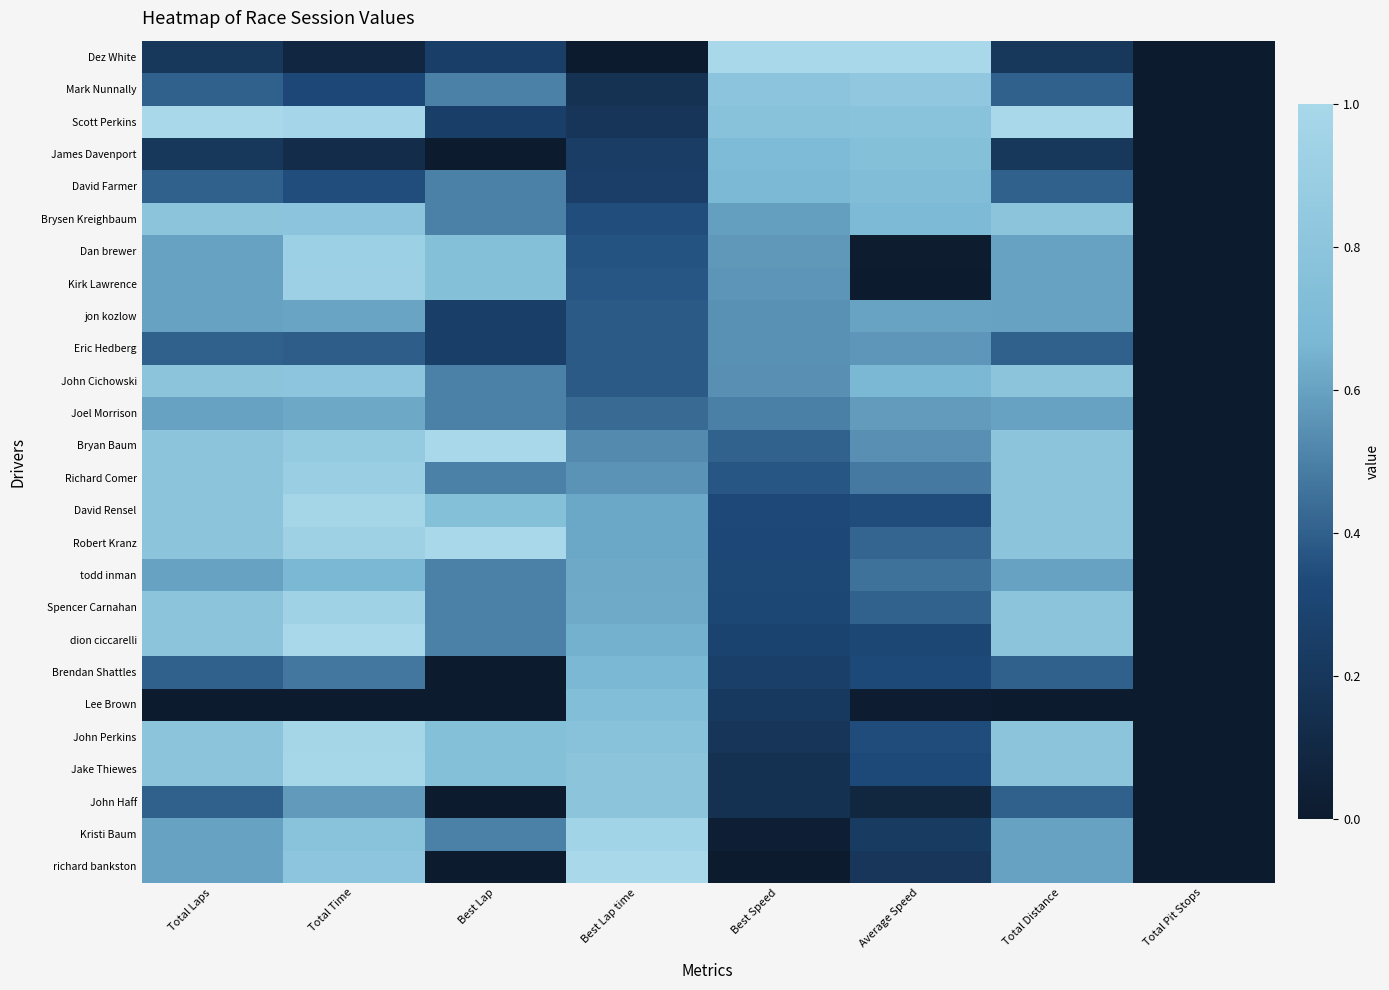

Reading left to right, extract all data points from this chart.

Dez White: Total Laps=0.2	Total Time=0.1	Best Lap=0.2	Best Lap time=0.0	Best Speed=1.0	Average Speed=1.0	Total Distance=0.2	Total Pit Stops=0.0
Mark Nunnally: Total Laps=0.4	Total Time=0.3	Best Lap=0.5	Best Lap time=0.2	Best Speed=0.8	Average Speed=0.8	Total Distance=0.4	Total Pit Stops=0.0
Scott Perkins: Total Laps=1.0	Total Time=1.0	Best Lap=0.2	Best Lap time=0.2	Best Speed=0.8	Average Speed=0.8	Total Distance=1.0	Total Pit Stops=0.0
James Davenport: Total Laps=0.2	Total Time=0.1	Best Lap=0.0	Best Lap time=0.2	Best Speed=0.7	Average Speed=0.8	Total Distance=0.2	Total Pit Stops=0.0
David Farmer: Total Laps=0.4	Total Time=0.3	Best Lap=0.5	Best Lap time=0.3	Best Speed=0.7	Average Speed=0.7	Total Distance=0.4	Total Pit Stops=0.0
Brysen Kreighbaum: Total Laps=0.8	Total Time=0.8	Best Lap=0.5	Best Lap time=0.3	Best Speed=0.6	Average Speed=0.7	Total Distance=0.8	Total Pit Stops=0.0
Dan brewer: Total Laps=0.6	Total Time=0.9	Best Lap=0.8	Best Lap time=0.4	Best Speed=0.6	Average Speed=0.0	Total Distance=0.6	Total Pit Stops=0.0
Kirk Lawrence: Total Laps=0.6	Total Time=0.9	Best Lap=0.8	Best Lap time=0.4	Best Speed=0.6	Average Speed=0.0	Total Distance=0.6	Total Pit Stops=0.0
jon kozlow: Total Laps=0.6	Total Time=0.6	Best Lap=0.2	Best Lap time=0.4	Best Speed=0.5	Average Speed=0.6	Total Distance=0.6	Total Pit Stops=0.0
Eric Hedberg: Total Laps=0.4	Total Time=0.4	Best Lap=0.2	Best Lap time=0.4	Best Speed=0.5	Average Speed=0.6	Total Distance=0.4	Total Pit Stops=0.0
John Cichowski: Total Laps=0.8	Total Time=0.8	Best Lap=0.5	Best Lap time=0.4	Best Speed=0.5	Average Speed=0.7	Total Distance=0.8	Total Pit Stops=0.0
Joel Morrison: Total Laps=0.6	Total Time=0.6	Best Lap=0.5	Best Lap time=0.4	Best Speed=0.5	Average Speed=0.6	Total Distance=0.6	Total Pit Stops=0.0
Bryan Baum: Total Laps=0.8	Total Time=0.9	Best Lap=1.0	Best Lap time=0.5	Best Speed=0.4	Average Speed=0.5	Total Distance=0.8	Total Pit Stops=0.0
Richard Comer: Total Laps=0.8	Total Time=0.9	Best Lap=0.5	Best Lap time=0.6	Best Speed=0.4	Average Speed=0.5	Total Distance=0.8	Total Pit Stops=0.0
David Rensel: Total Laps=0.8	Total Time=1.0	Best Lap=0.8	Best Lap time=0.6	Best Speed=0.3	Average Speed=0.3	Total Distance=0.8	Total Pit Stops=0.0
Robert Kranz: Total Laps=0.8	Total Time=0.9	Best Lap=1.0	Best Lap time=0.6	Best Speed=0.3	Average Speed=0.4	Total Distance=0.8	Total Pit Stops=0.0
todd inman: Total Laps=0.6	Total Time=0.7	Best Lap=0.5	Best Lap time=0.6	Best Speed=0.3	Average Speed=0.5	Total Distance=0.6	Total Pit Stops=0.0
Spencer Carnahan: Total Laps=0.8	Total Time=0.9	Best Lap=0.5	Best Lap time=0.6	Best Speed=0.3	Average Speed=0.4	Total Distance=0.8	Total Pit Stops=0.0
dion ciccarelli: Total Laps=0.8	Total Time=1.0	Best Lap=0.5	Best Lap time=0.6	Best Speed=0.3	Average Speed=0.3	Total Distance=0.8	Total Pit Stops=0.0
Brendan Shattles: Total Laps=0.4	Total Time=0.5	Best Lap=0.0	Best Lap time=0.7	Best Speed=0.3	Average Speed=0.3	Total Distance=0.4	Total Pit Stops=0.0
Lee Brown: Total Laps=0.0	Total Time=0.0	Best Lap=0.0	Best Lap time=0.7	Best Speed=0.2	Average Speed=0.0	Total Distance=0.0	Total Pit Stops=0.0
John Perkins: Total Laps=0.8	Total Time=1.0	Best Lap=0.8	Best Lap time=0.8	Best Speed=0.2	Average Speed=0.3	Total Distance=0.8	Total Pit Stops=0.0
Jake Thiewes: Total Laps=0.8	Total Time=1.0	Best Lap=0.8	Best Lap time=0.8	Best Speed=0.2	Average Speed=0.3	Total Distance=0.8	Total Pit Stops=0.0
John Haff: Total Laps=0.4	Total Time=0.6	Best Lap=0.0	Best Lap time=0.8	Best Speed=0.2	Average Speed=0.1	Total Distance=0.4	Total Pit Stops=0.0
Kristi Baum: Total Laps=0.6	Total Time=0.8	Best Lap=0.5	Best Lap time=1.0	Best Speed=0.0	Average Speed=0.2	Total Distance=0.6	Total Pit Stops=0.0
richard bankston: Total Laps=0.6	Total Time=0.8	Best Lap=0.0	Best Lap time=1.0	Best Speed=0.0	Average Speed=0.2	Total Distance=0.6	Total Pit Stops=0.0